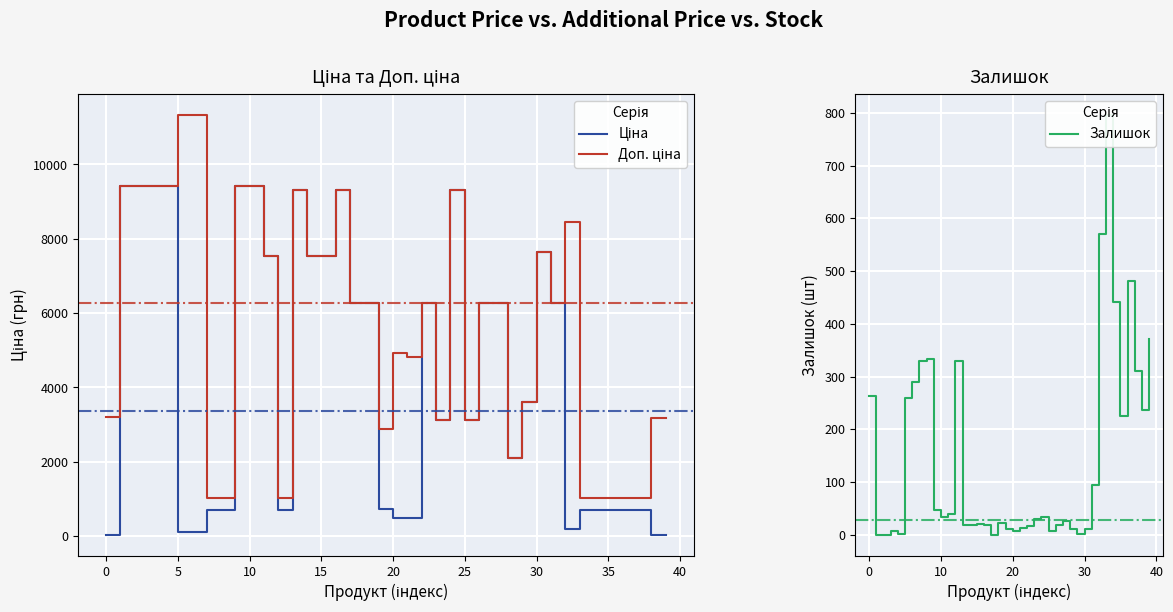

What is the difference between the Ціна values at 33 and 22?

5577.6